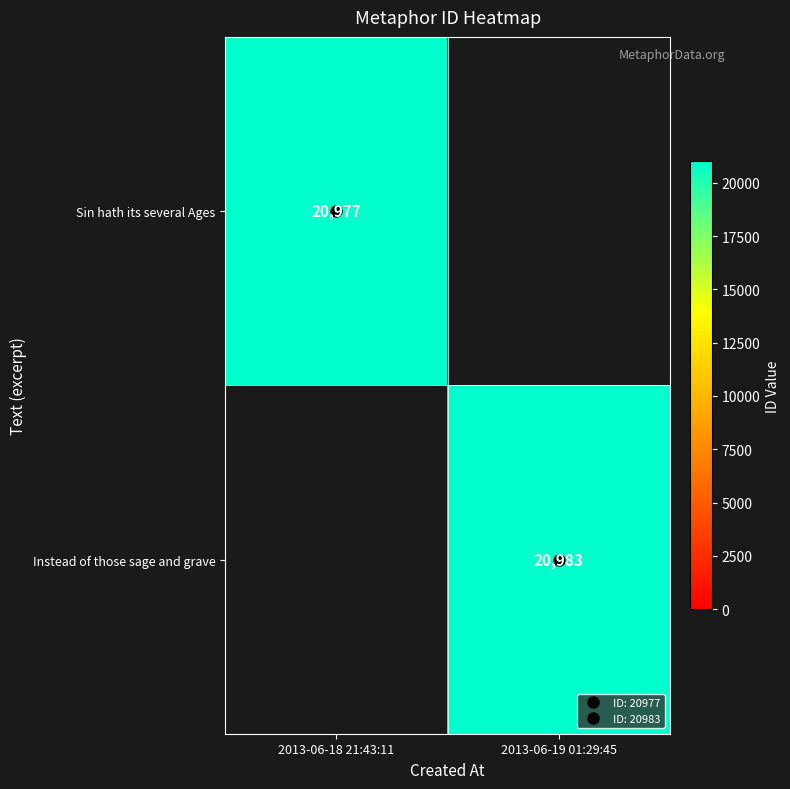

At how many categories does at least one series exceed 20980?

1